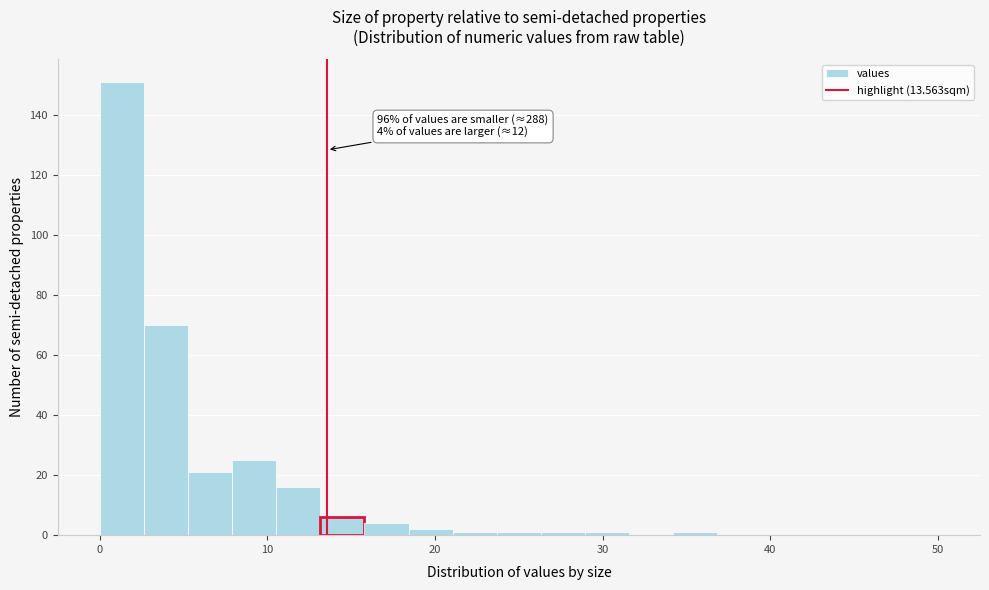

Around what value on the x-axis is the tallest bar? Give the approximate position of its centre, as read against the axis.

1